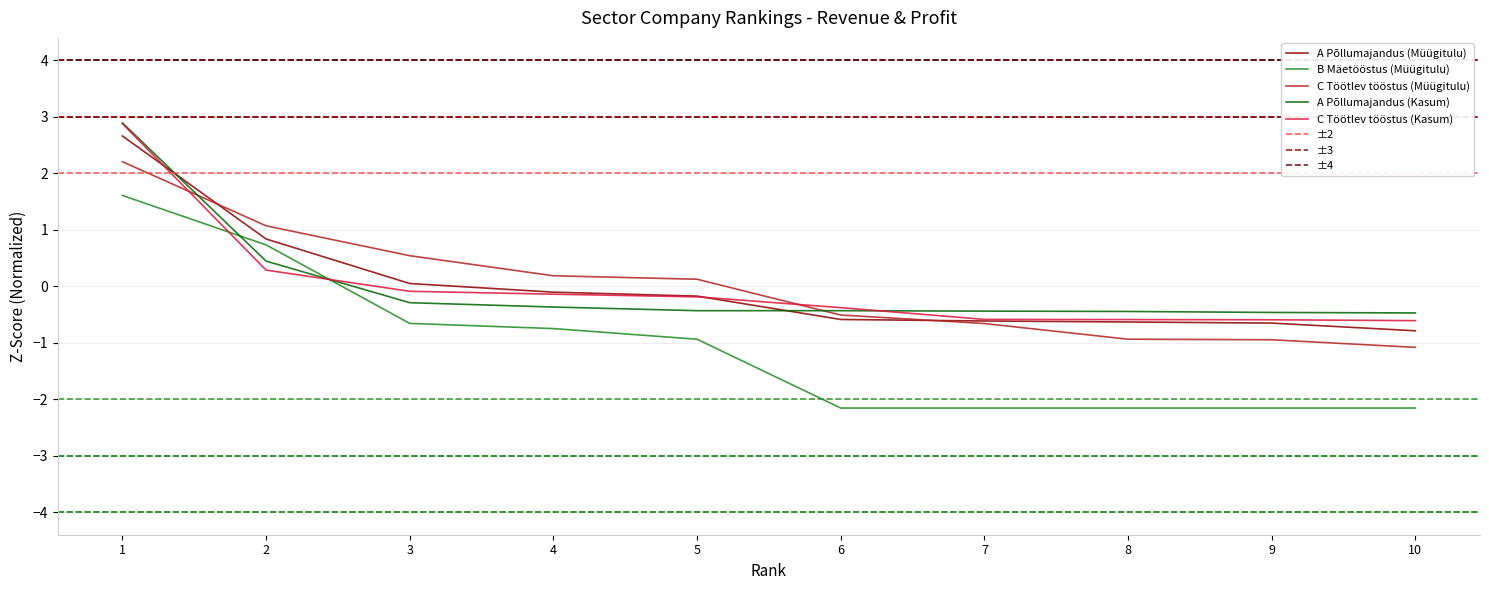

Reading right to left, transcribe all the data shown in this chart.

A Põllumajandus (Müügitulu): -0.8	-0.7	-0.6	-0.6	-0.6	-0.2	-0.1	0.0	0.8	2.7
B Mäetööstus (Müügitulu): -2.2	-2.2	-2.2	-2.2	-2.2	-0.9	-0.7	-0.7	0.7	1.6
C Töötlev tööstus (Müügitulu): -1.1	-0.9	-0.9	-0.7	-0.5	0.1	0.2	0.5	1.1	2.2
A Põllumajandus (Kasum): -0.5	-0.5	-0.4	-0.4	-0.4	-0.4	-0.4	-0.3	0.4	2.9
C Töötlev tööstus (Kasum): -0.6	-0.6	-0.6	-0.6	-0.4	-0.2	-0.1	-0.1	0.3	2.9